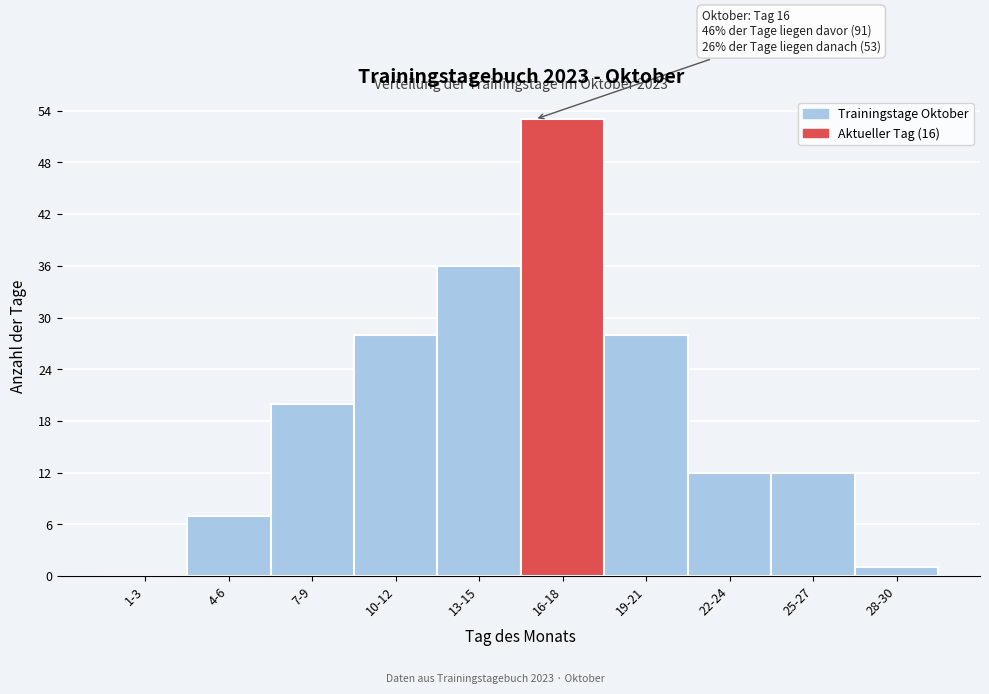

Reading right to left, extract all data points from this chart.

28-30=1	25-27=12	22-24=12	19-21=28	16-18=53	13-15=36	10-12=28	7-9=20	4-6=7	1-3=0